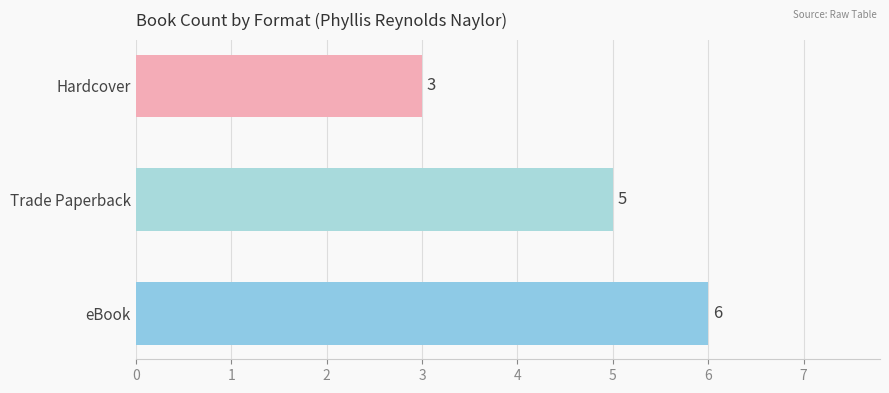

Reading top to bottom, transcribe all the data shown in this chart.

Hardcover=3	Trade Paperback=5	eBook=6